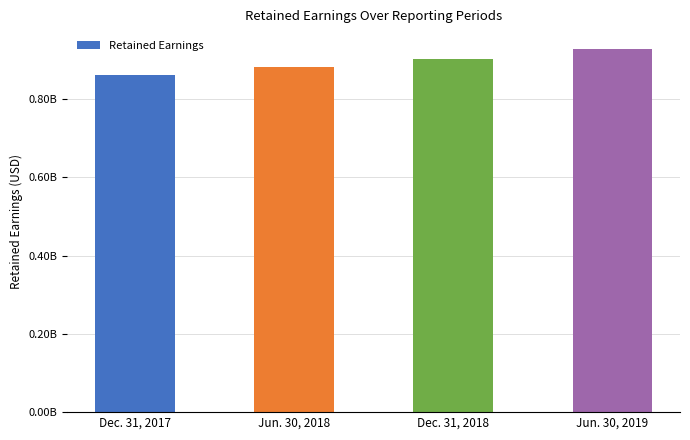

What is the difference between the second highest and second lowest values?

22247000